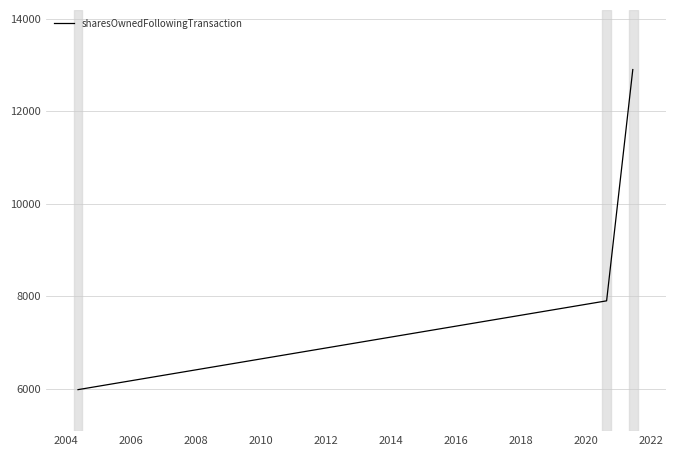

How many categories are shown in the chart?

3